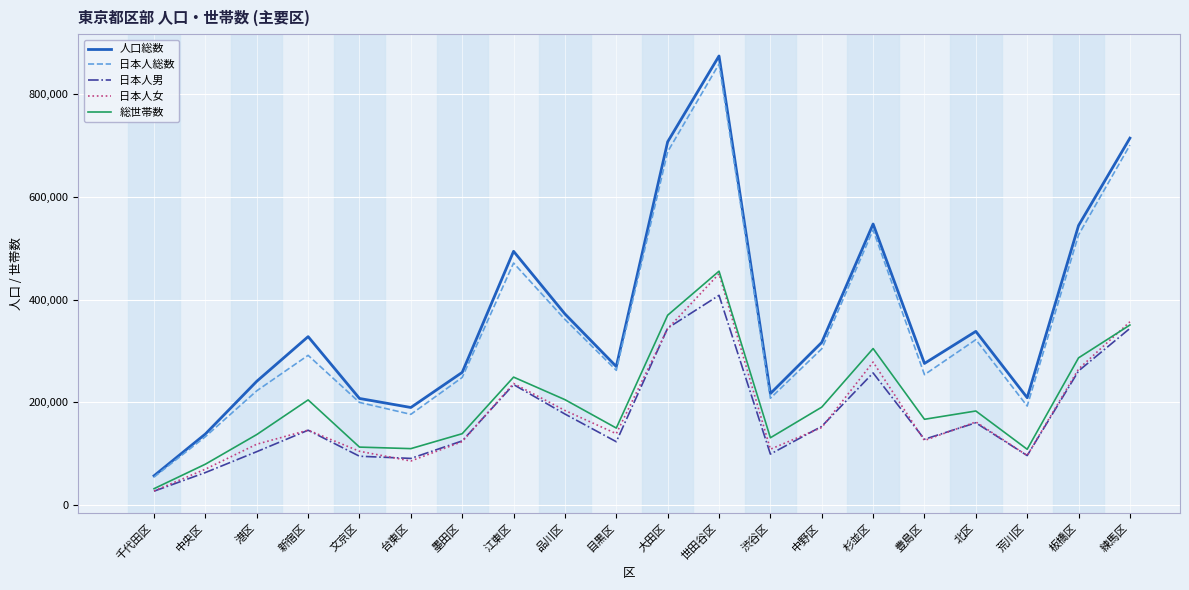

What is the approximate value of 日本人女 at 台東区, to the nearest 100?

85800